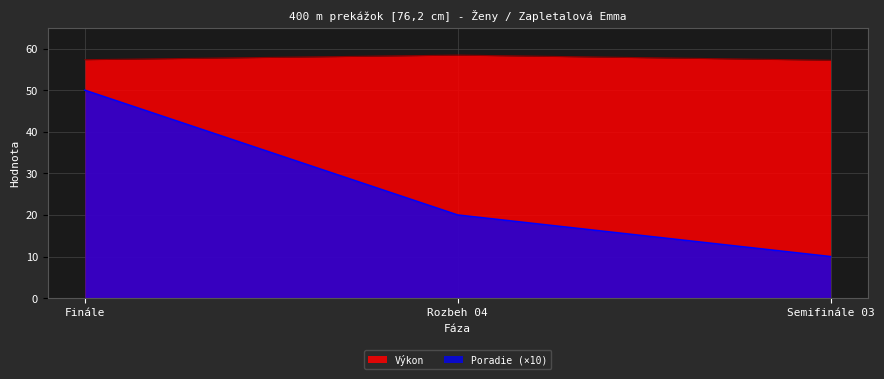

What position from the right is Semifinále 03?

1